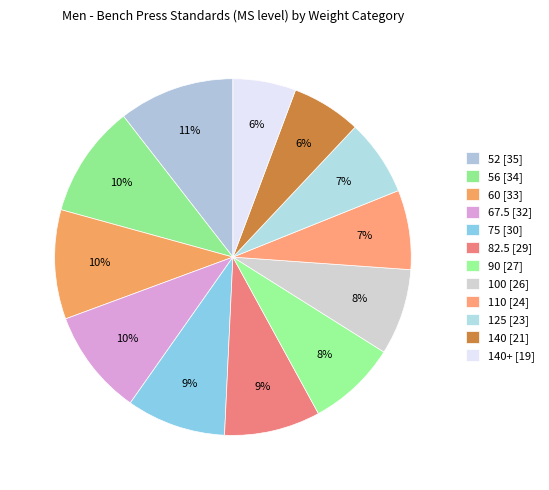

What is the smallest slice in the pie chart?

140+